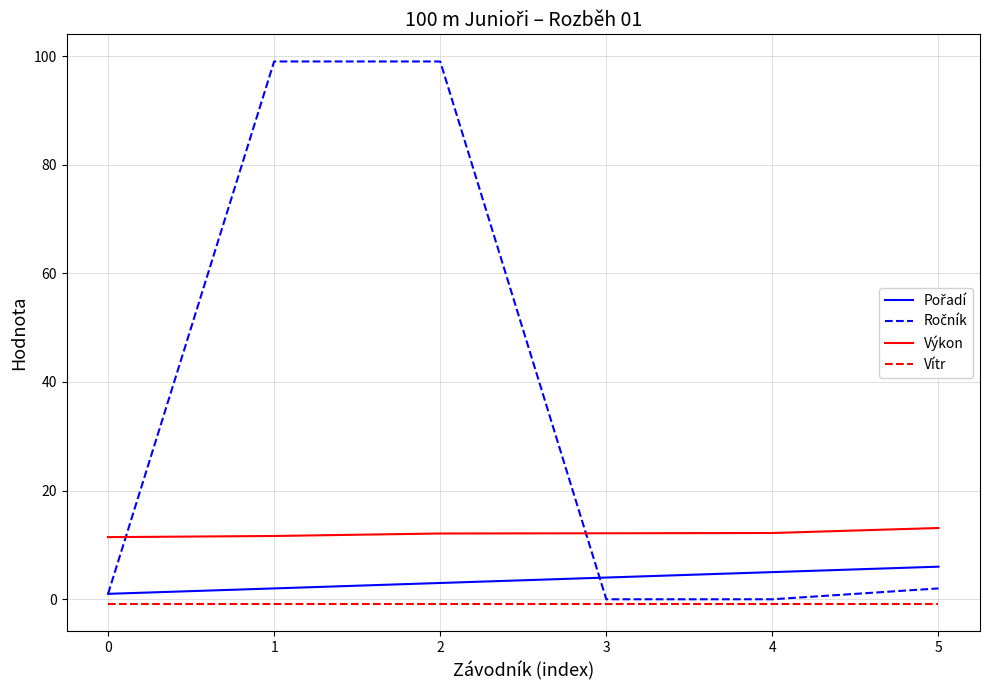

What is the maximum value shown in the chart?

99.0